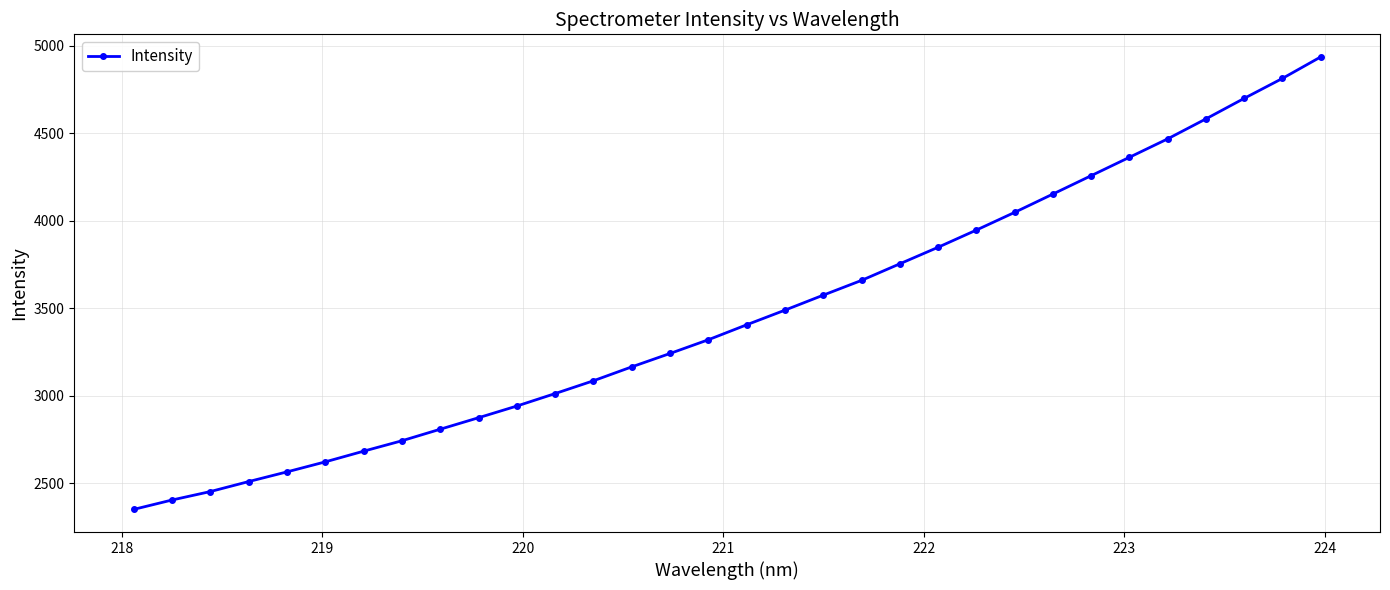

What is the minimum value shown in the chart?

2350.9